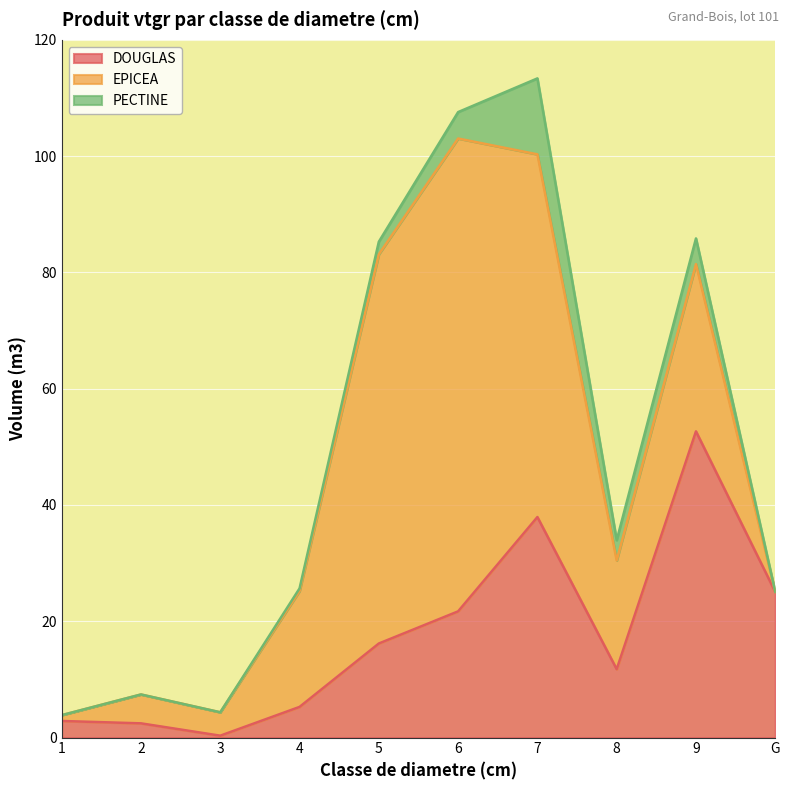

Rank the series at 1 from lowest to highest value.

PECTINE, EPICEA, DOUGLAS